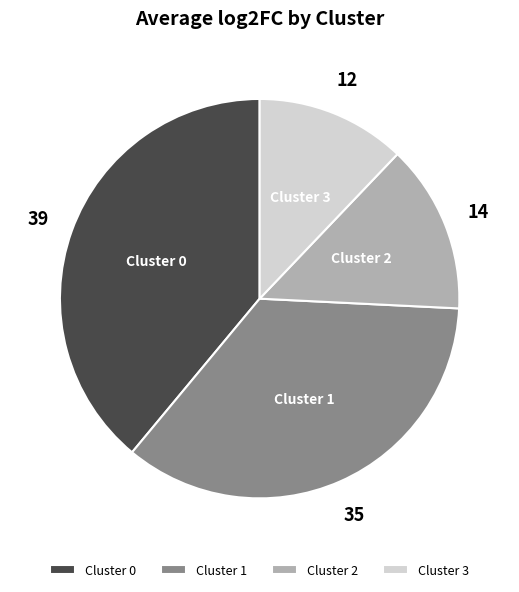

Rank the categories by value from highest to lowest.

Cluster 0, Cluster 1, Cluster 2, Cluster 3